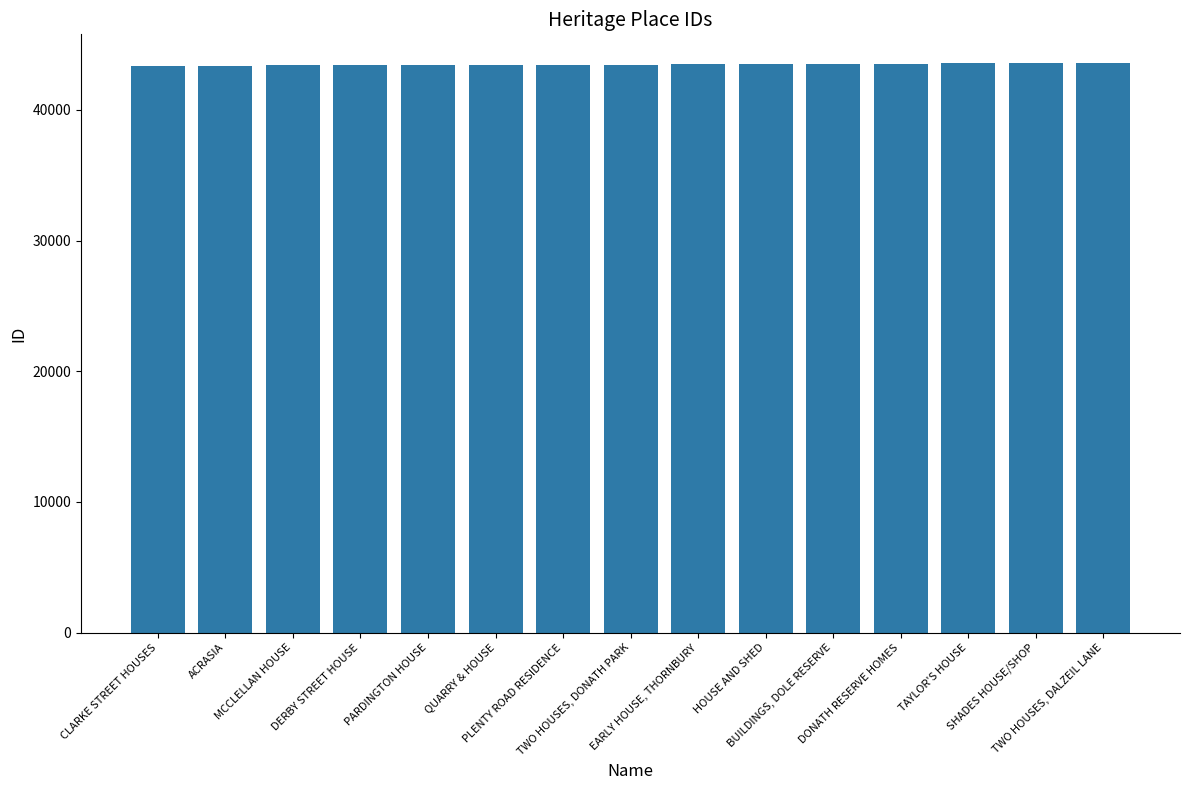

What is the label of the 8th bar from the left?

TWO HOUSES, DONATH PARK